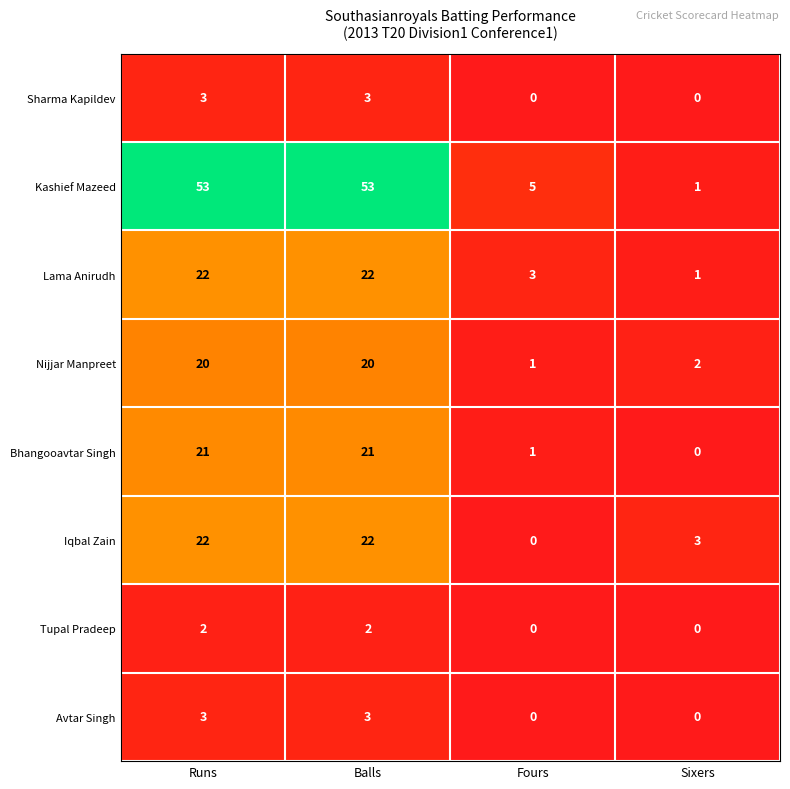

Which series has the largest total across all categories?

Kashief Mazeed